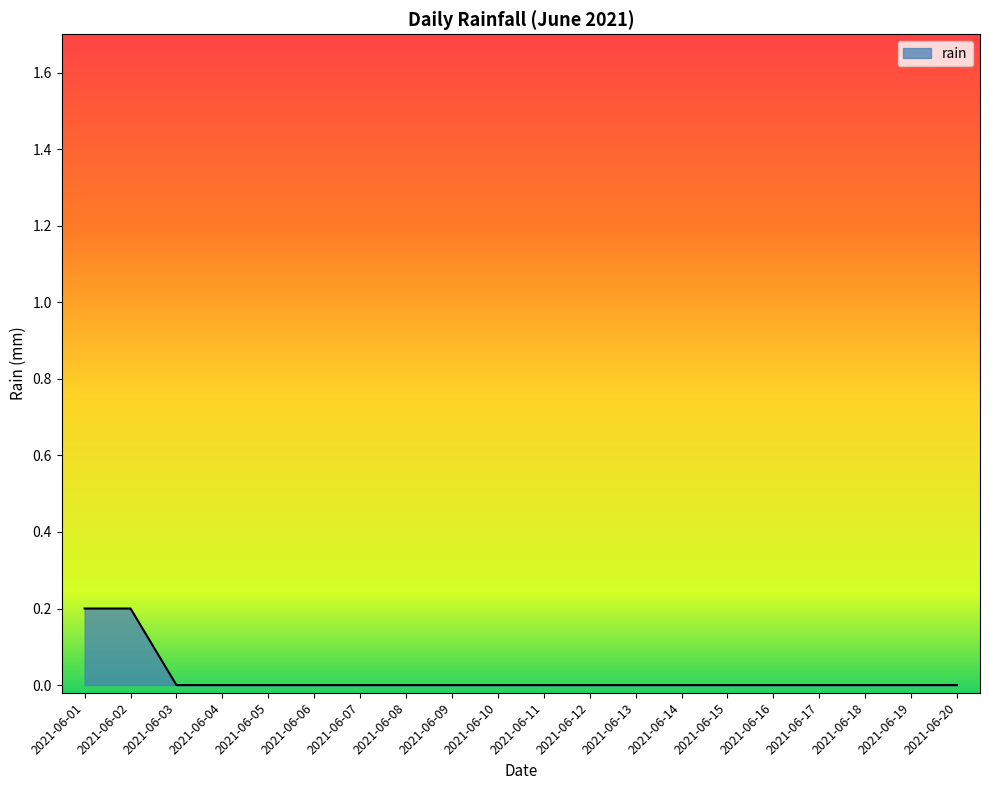

The chart shows a value of 0.0 at 2021-06-09. True or false?

True